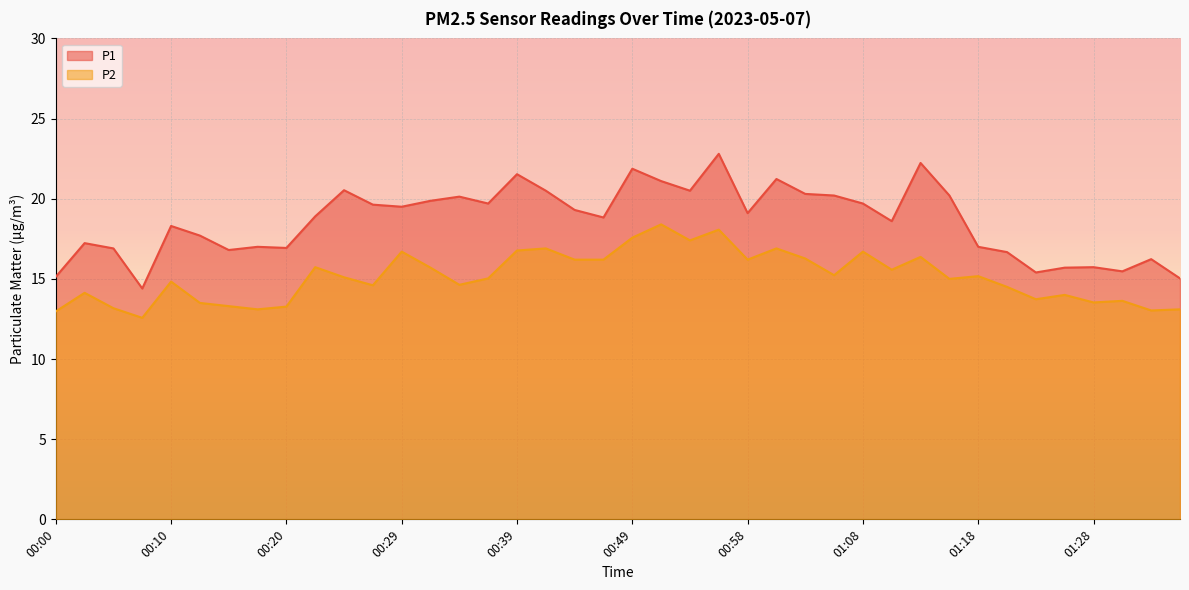

What are all the series names shown in the legend?

P1, P2